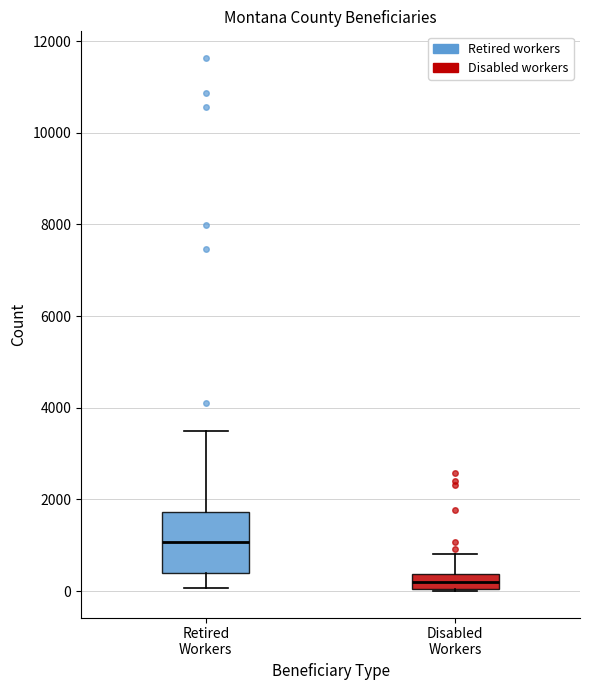

Which box's median line is the lowest?

Disabled Workers